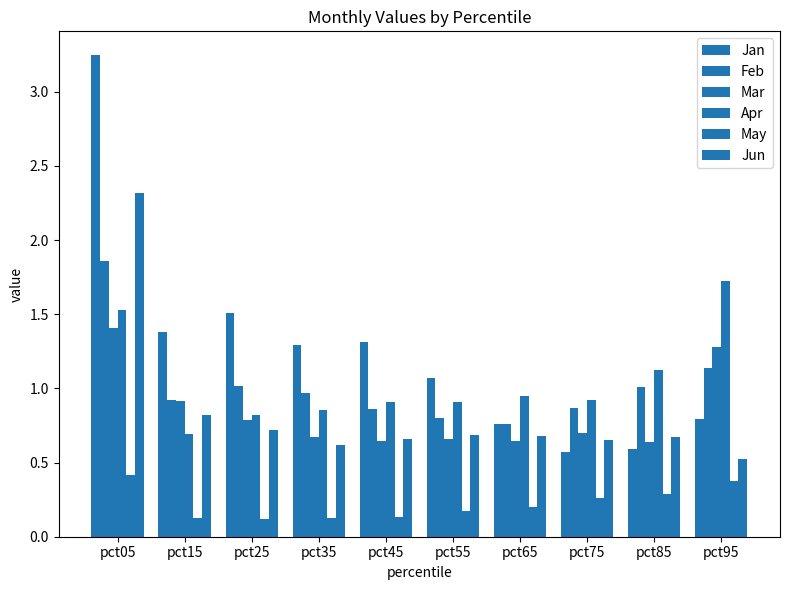

How many distinct data groups are displayed?

6